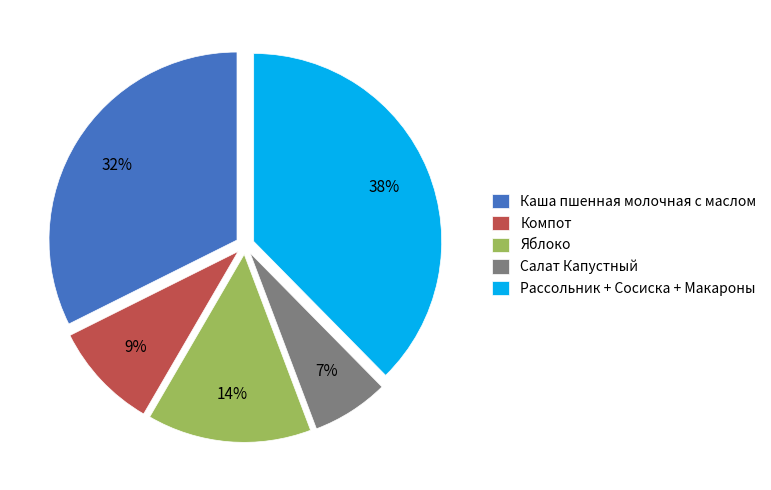

Is Каша пшенная молочная с маслом the majority of the pie?

No